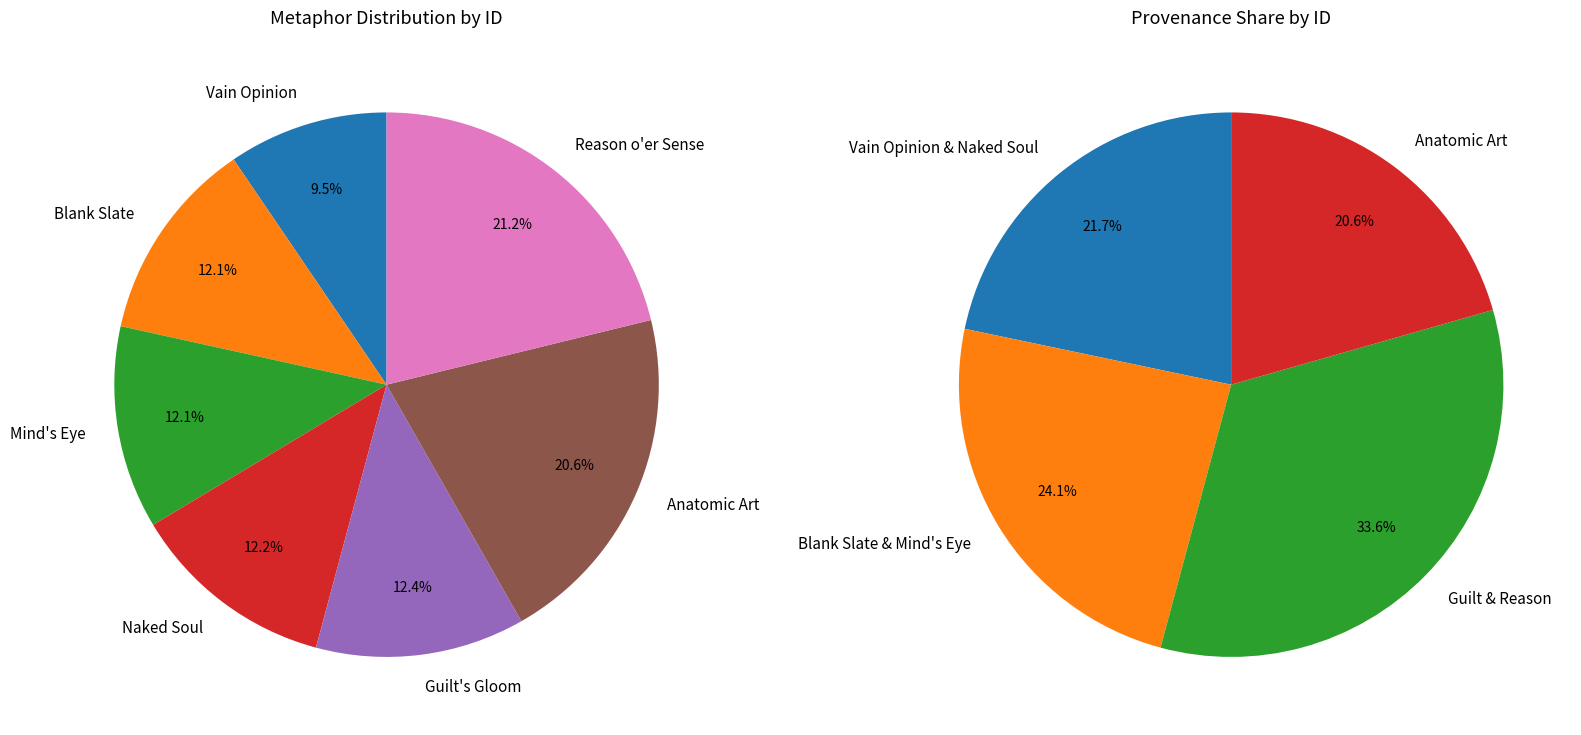

Which category has the smallest portion of the pie?

Vain Opinion